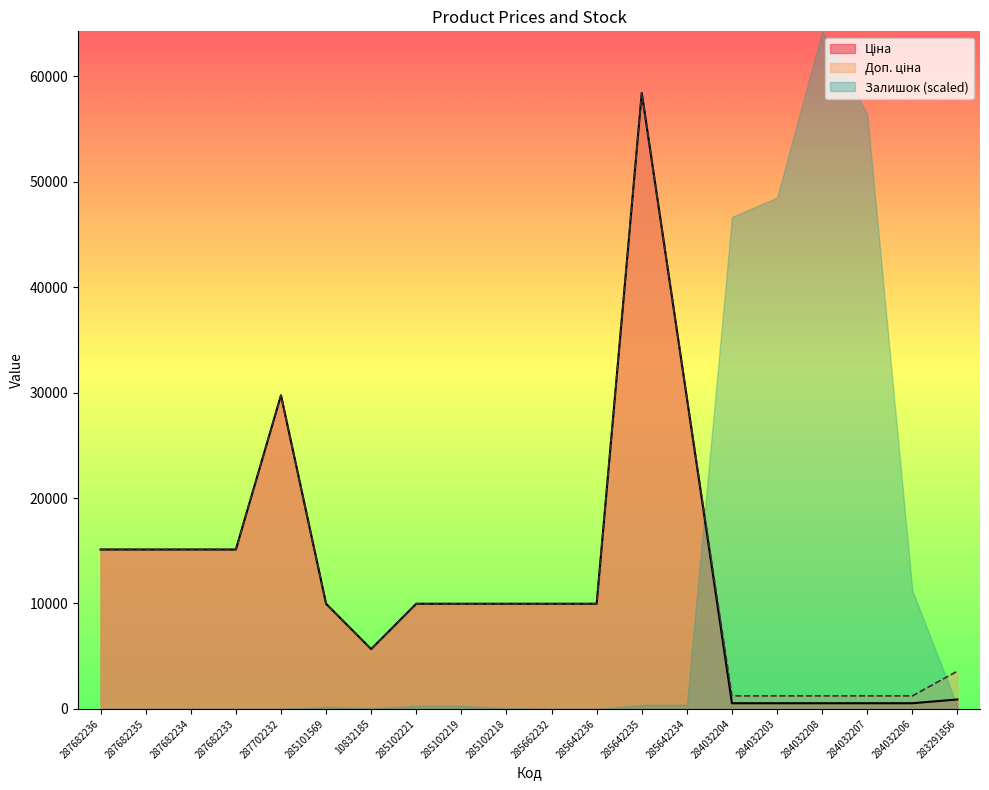

How many data points in Ціна are above 9974?

13